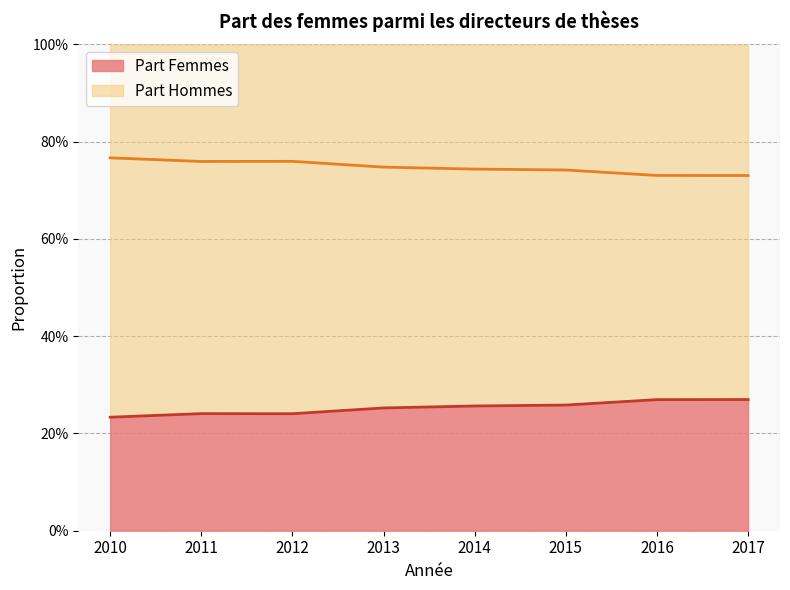

The value at 2011 is 0.2. True or false?

True